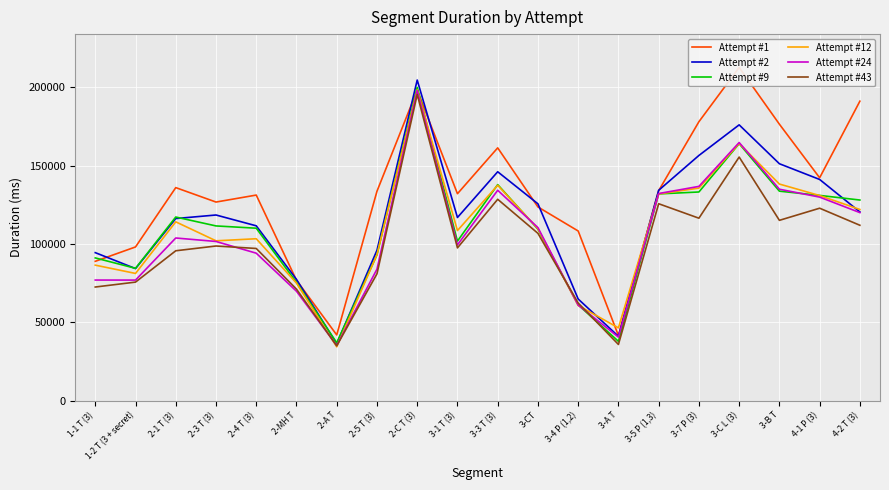

What is the difference between the Attempt #1 values at 3-3 T (3) and 2-MH T?

84460